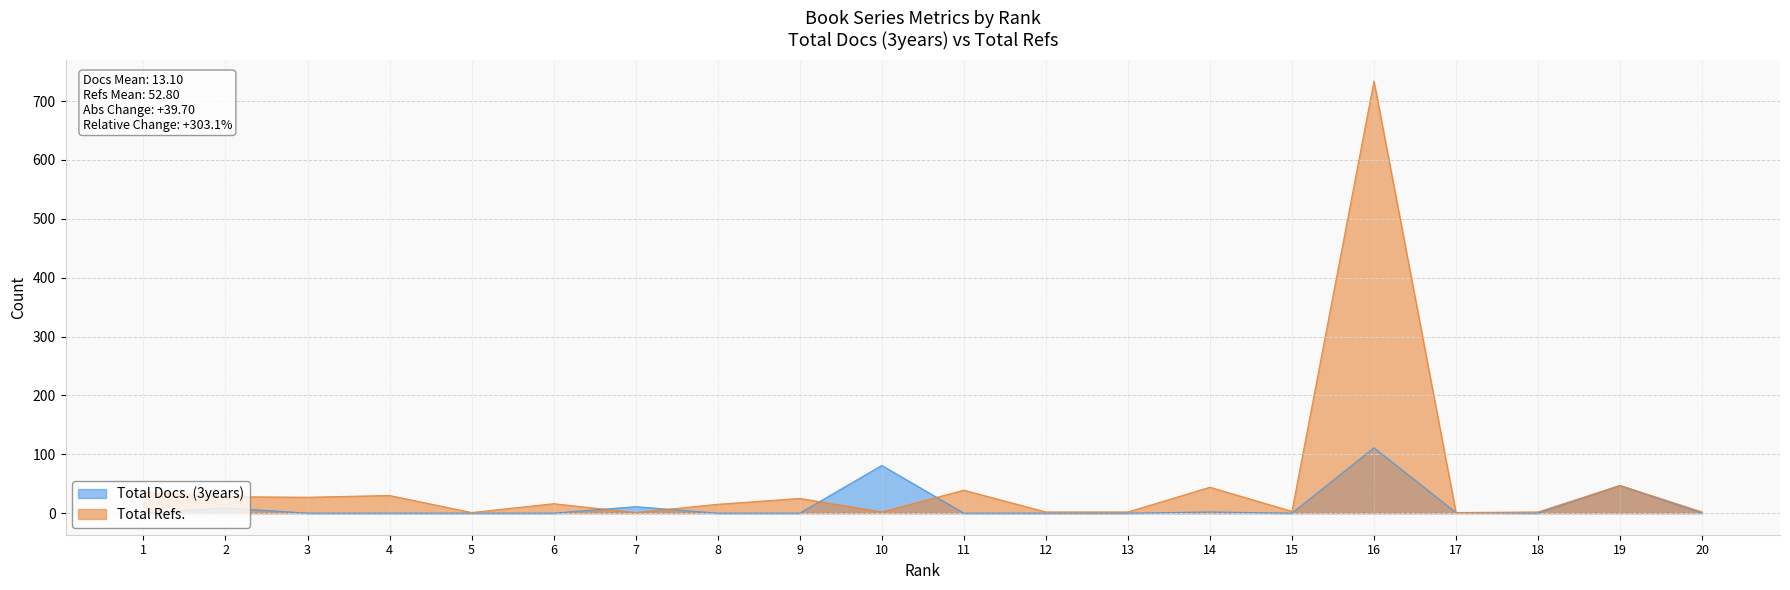

What is the value of the Total Docs. (3years) point at the 19th from the left?

47